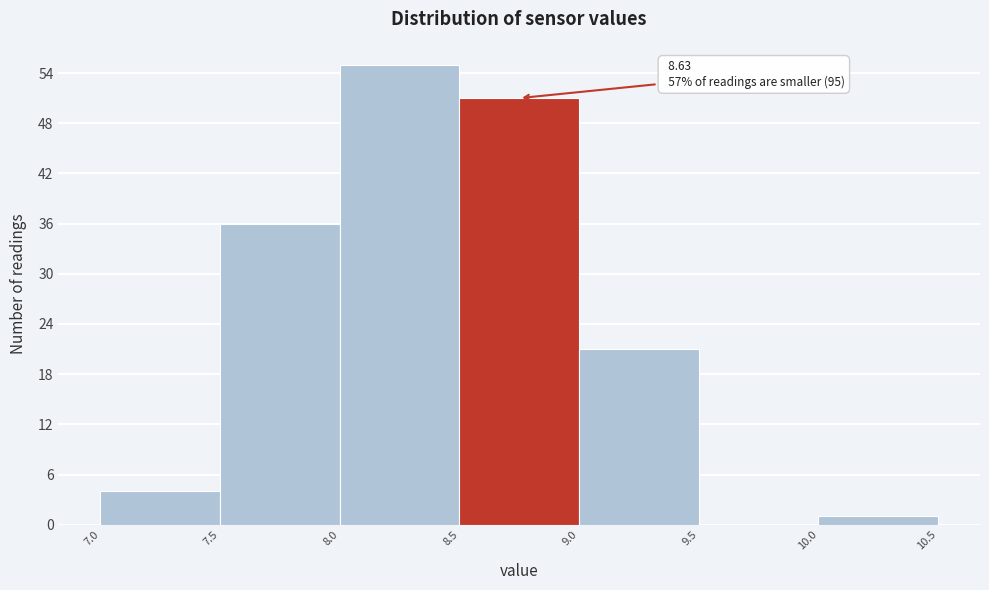

Which range on the x-axis has the tallest bar?

8.0 to 8.5